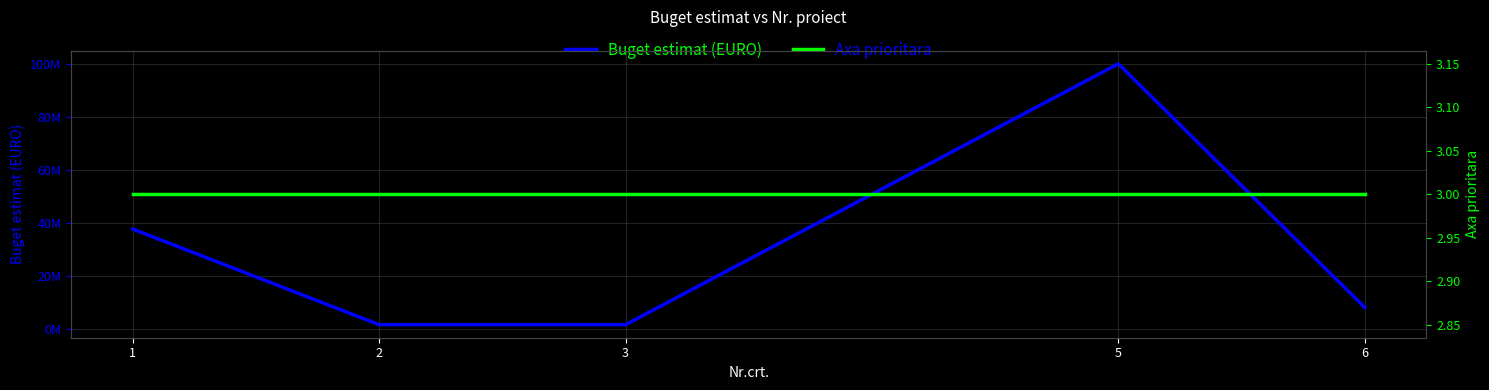

At how many categories does at least one series exceed 36568767?

2